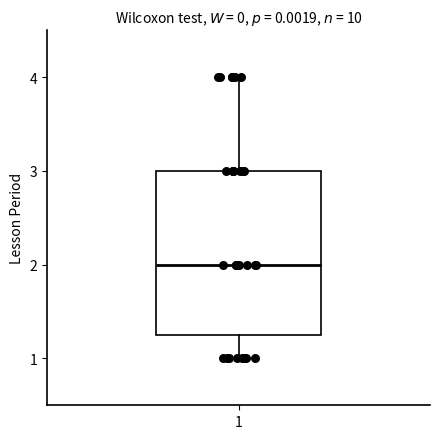

Transcribe this box plot: give where the median line is, the range the box spans, and where the two whiskers end, as read against the y-axis. The values are not printed on the chart, so give them approximately, as read against the axis.

median 2.0, box 1.3 to 3.0, whiskers 1.0 to 4.0